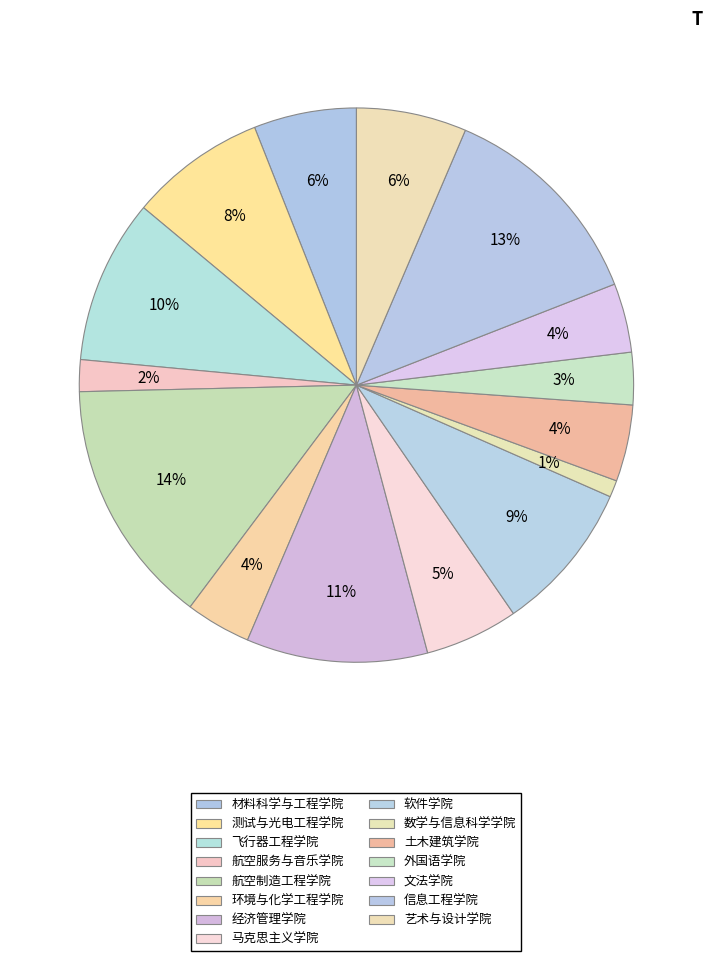

How many slices are in this pie chart?

15